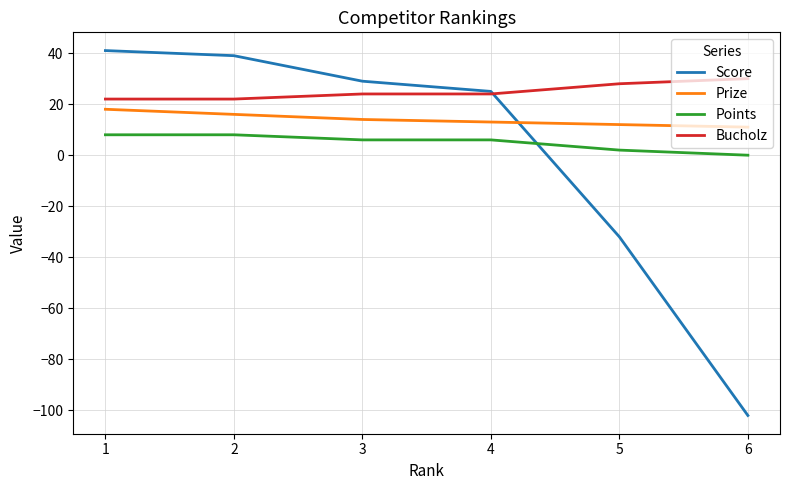

How many lines are shown in the chart?

4